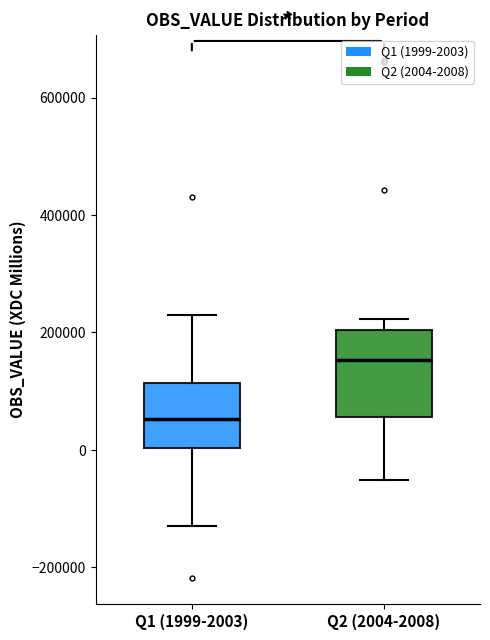

Which box has the lowest median line?

Q1 (1999-2003)